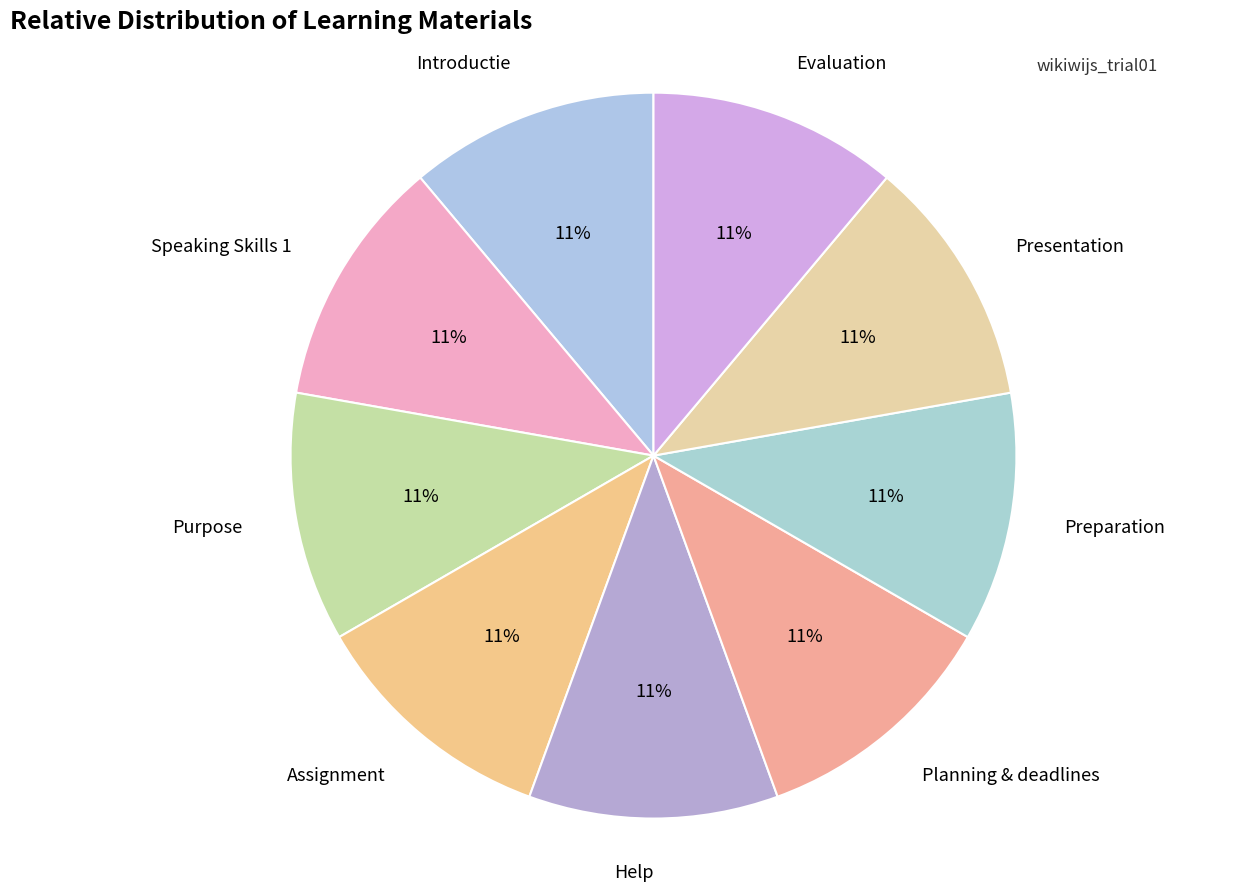

How many slices are in this pie chart?

9